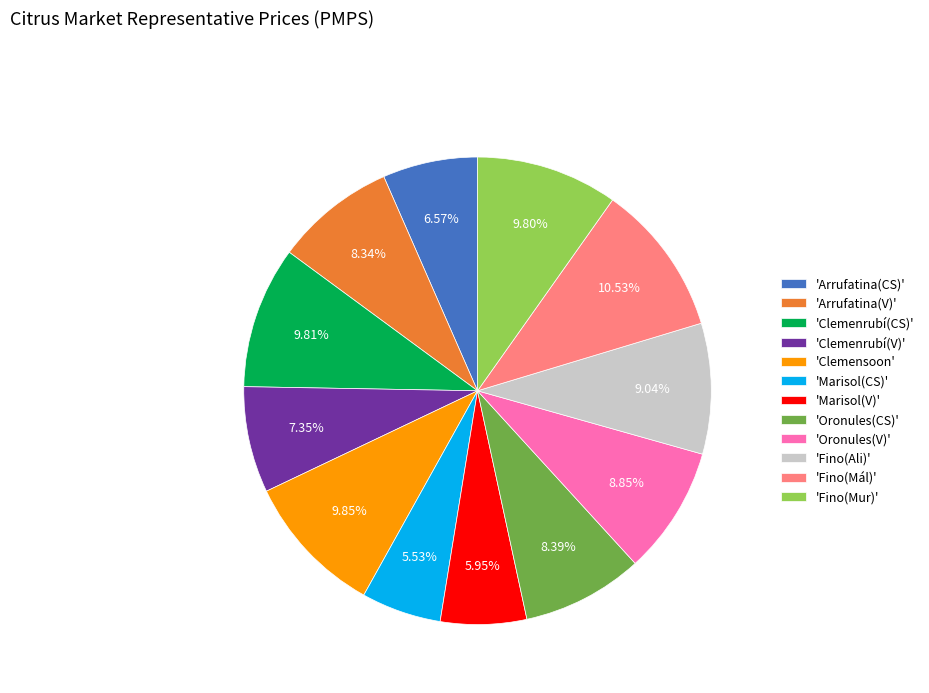

To the nearest percent, what is the difference between the largest and smallest slice percentages?

5%